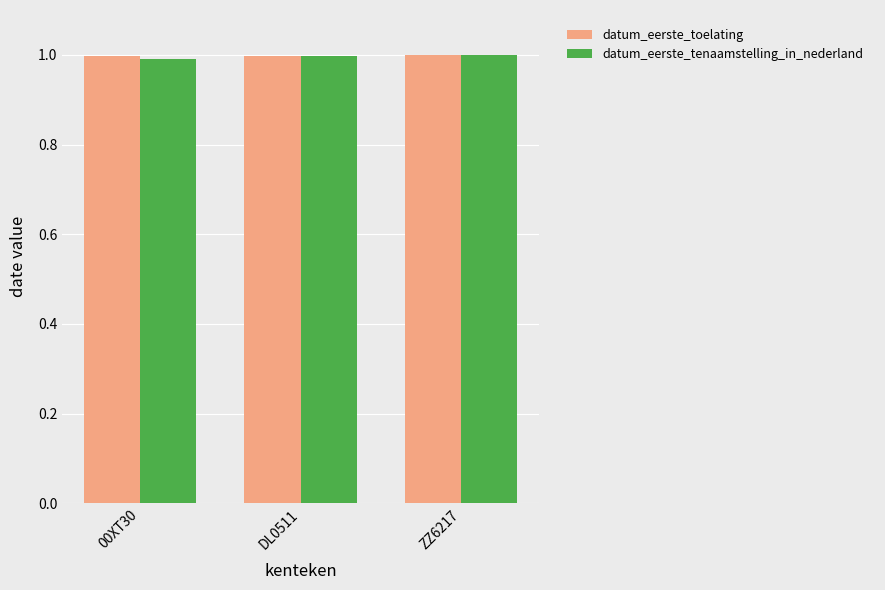

What is the maximum value shown in the chart?

1.0